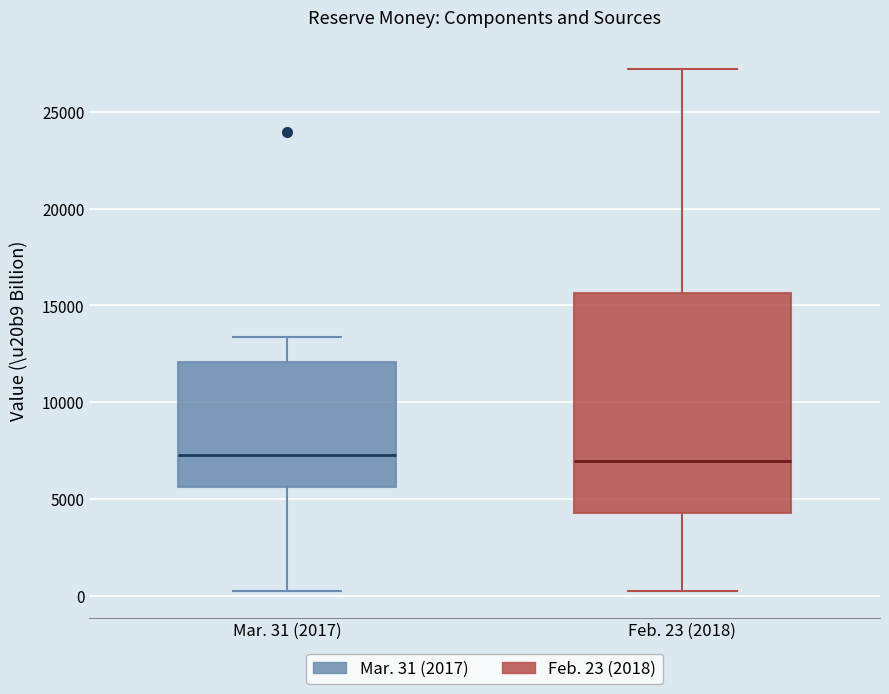

Reading left to right, read every box against the y-axis: the position of its median line, the range the box covers, and the ends of its whiskers. The values are not printed on the chart, so give them approximately, as read against the axis.

Mar. 31 (2017): median 7500, box 5500 to 12000, whiskers 0 to 13500
Feb. 23 (2018): median 7000, box 4000 to 15500, whiskers 0 to 27000